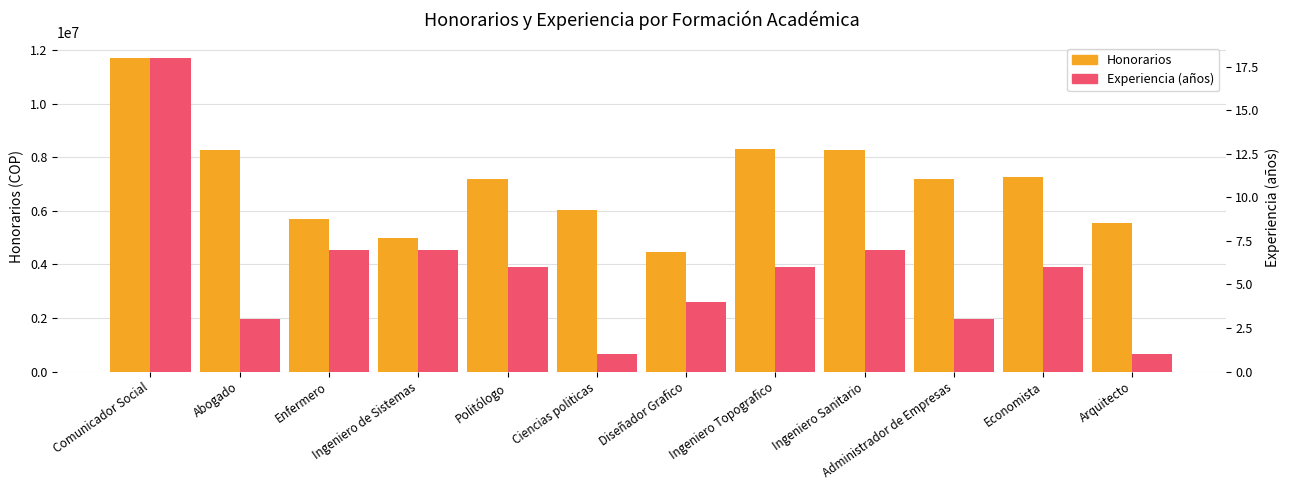

How many values in the Experiencia (años) series exceed 6?

4